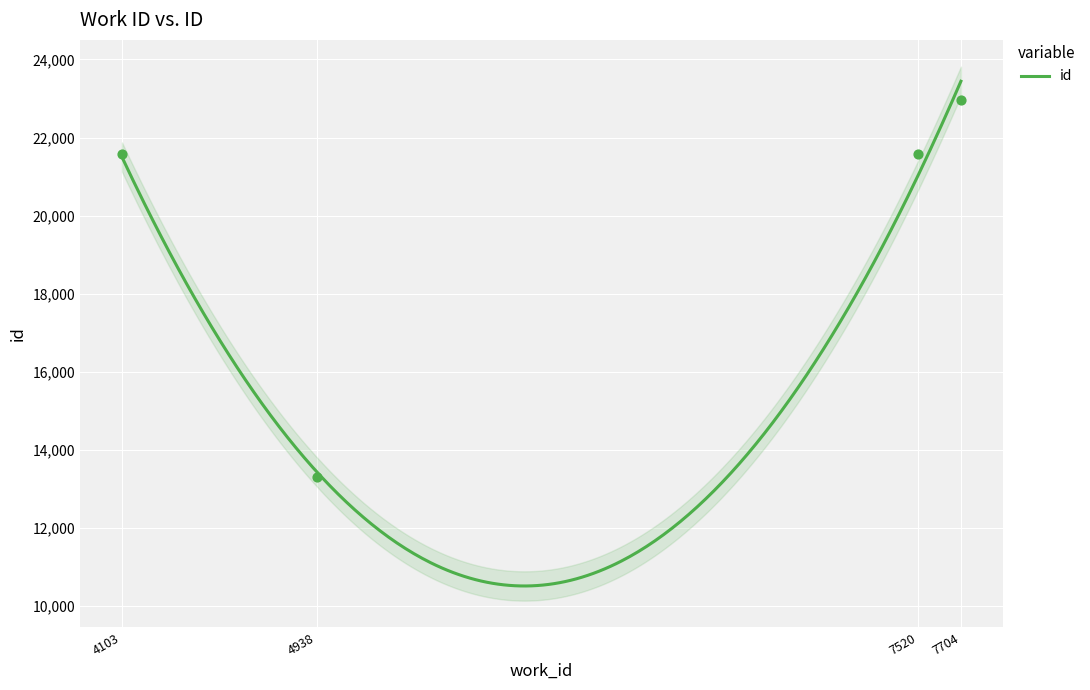

What is the change in value from 7520 to 4103?

+12